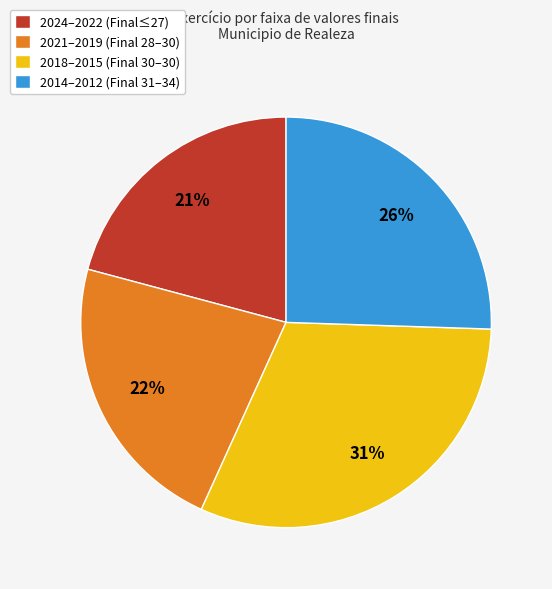

Is it true that 2014–2012 (Final 31–34) is 40% of the pie?

False